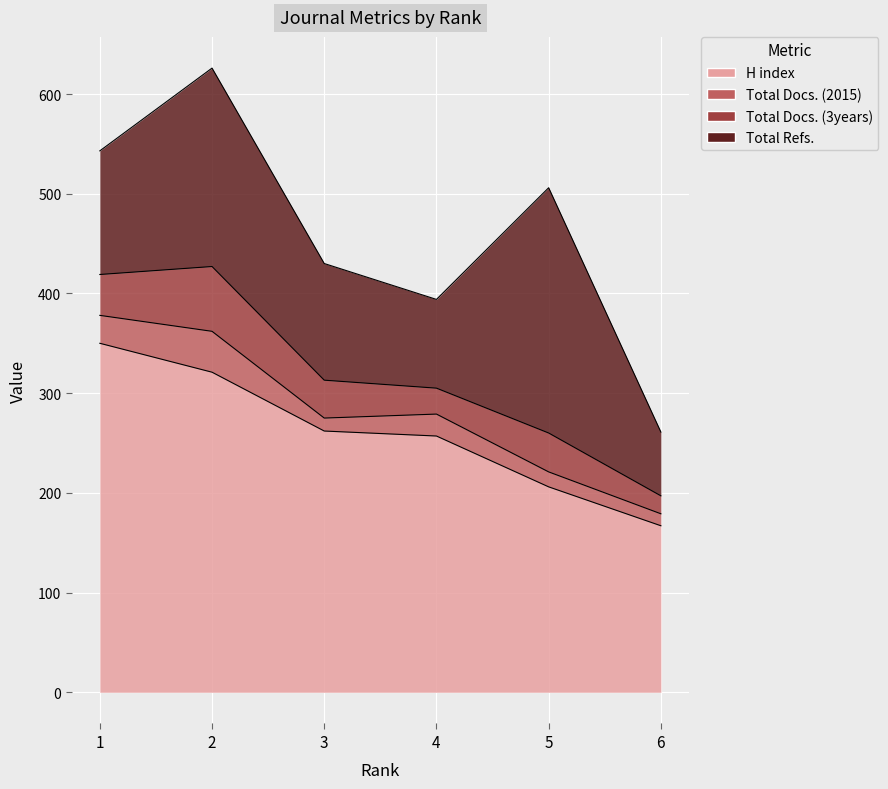

What are all the series names shown in the legend?

H index, Total Docs. (2015), Total Docs. (3years), Total Refs.